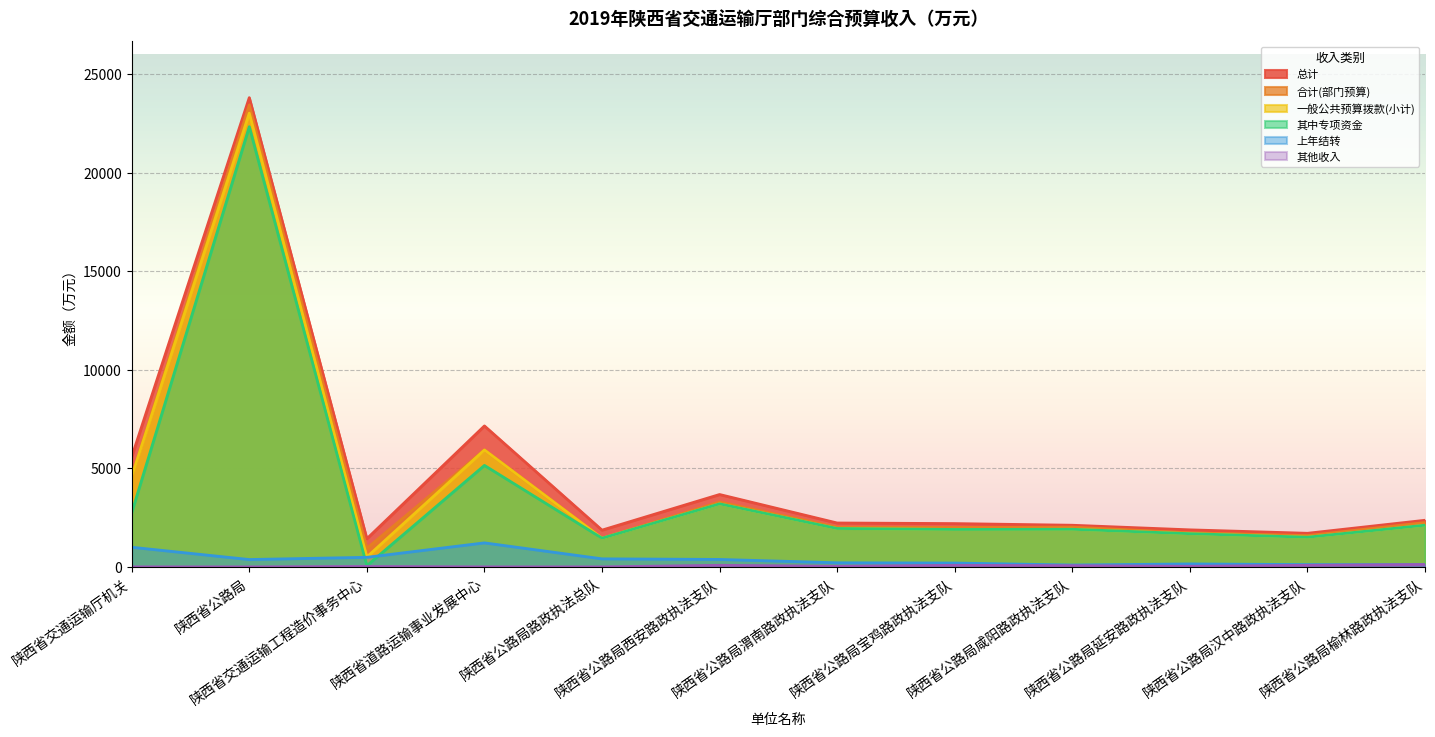

True or false: 一般公共预算拨款(小计) and 其他收入 intersect in this chart.

False